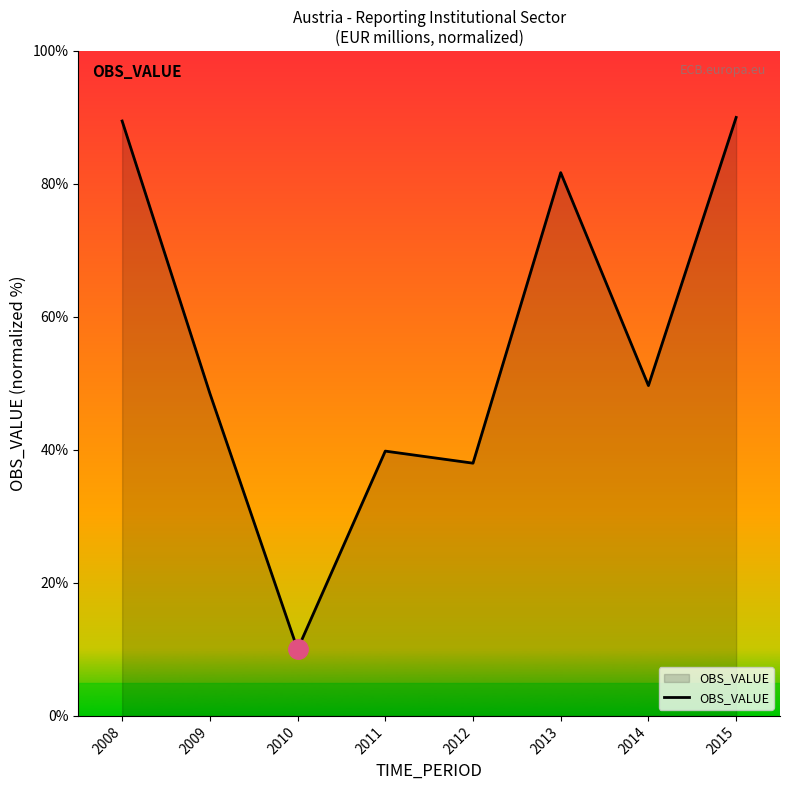

How many distinct data groups are displayed?

1